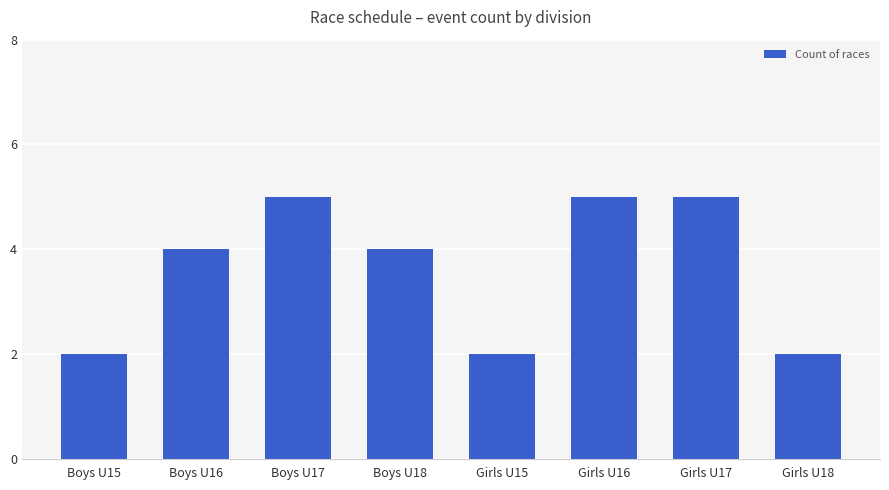

What is the minimum value shown in the chart?

2